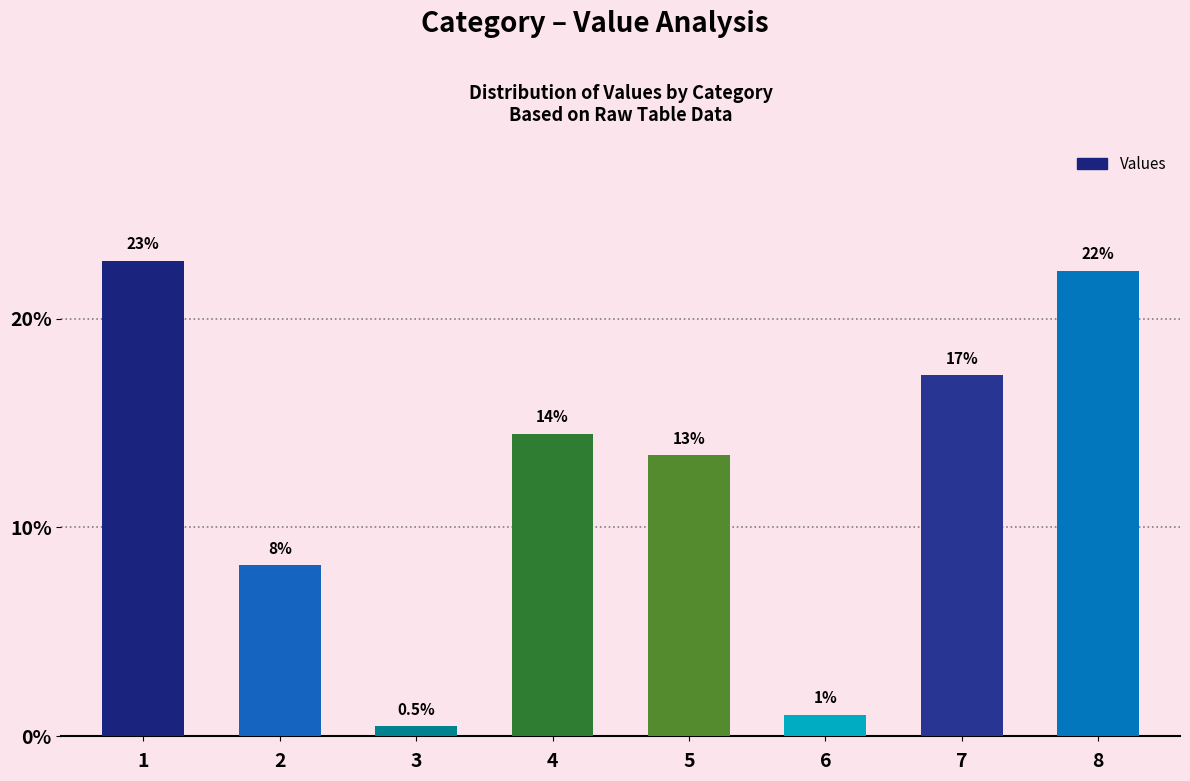

What is the greatest value displayed?

22.8